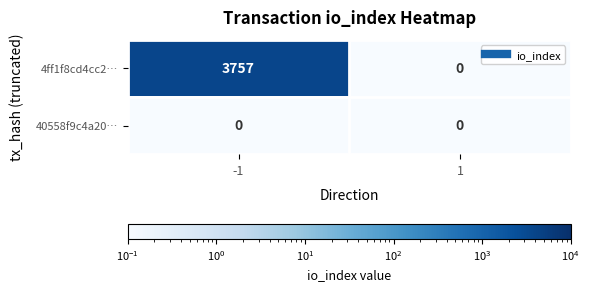

Reading left to right, list all the values displayed in this chart.

4ff1f8cd4cc2…: 3757	0
40558f9c4a20…: 0	0